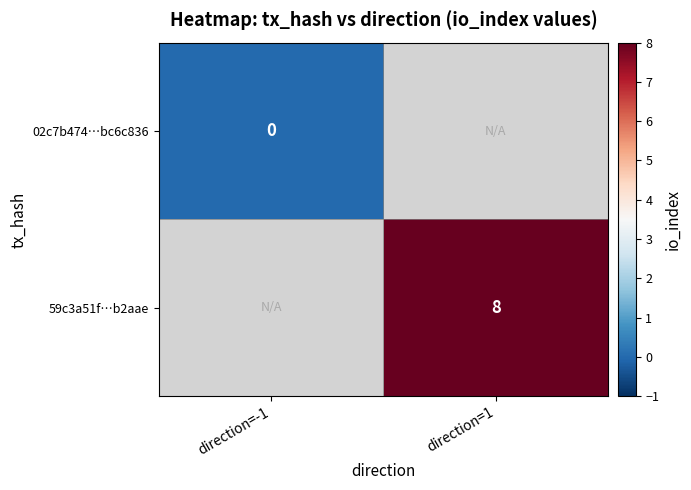

The 59c3a51f…b2aae series shows 8 at direction=1. True or false?

True